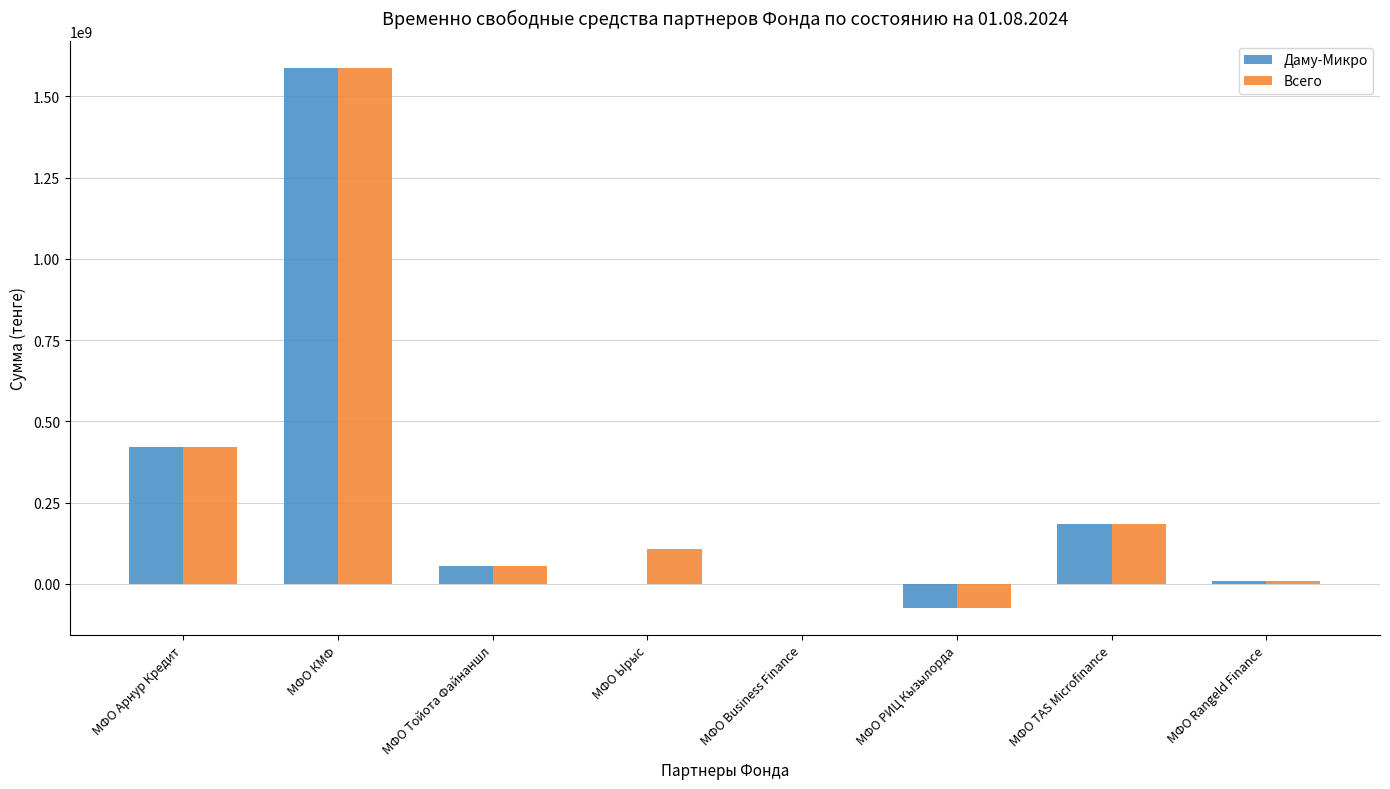

Which series changed the most between МФО Арнур Кредит and МФО КМФ?

Всего